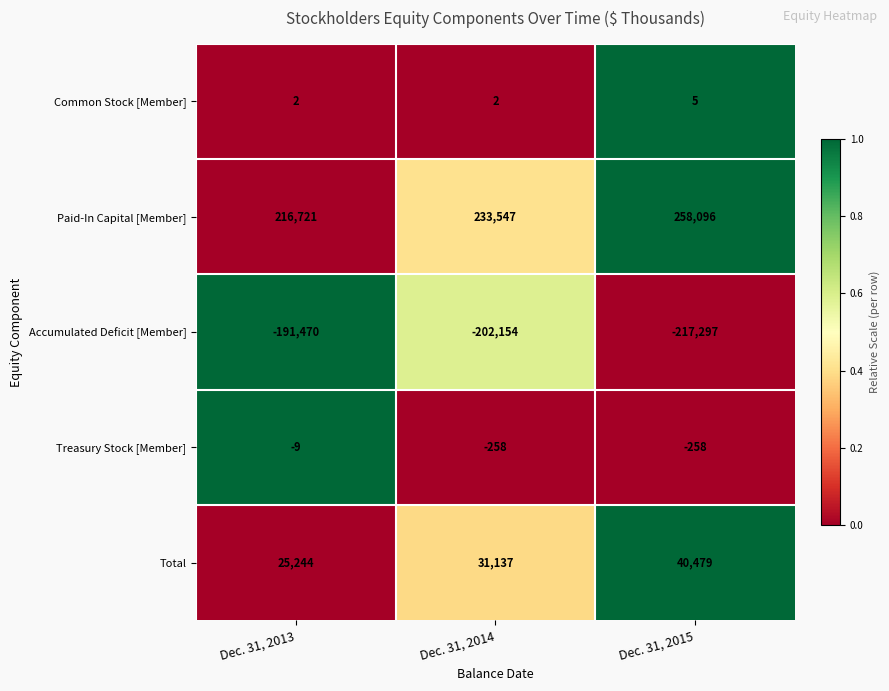

The Treasury Stock [Member] series shows -258 at Dec. 31, 2015. True or false?

True